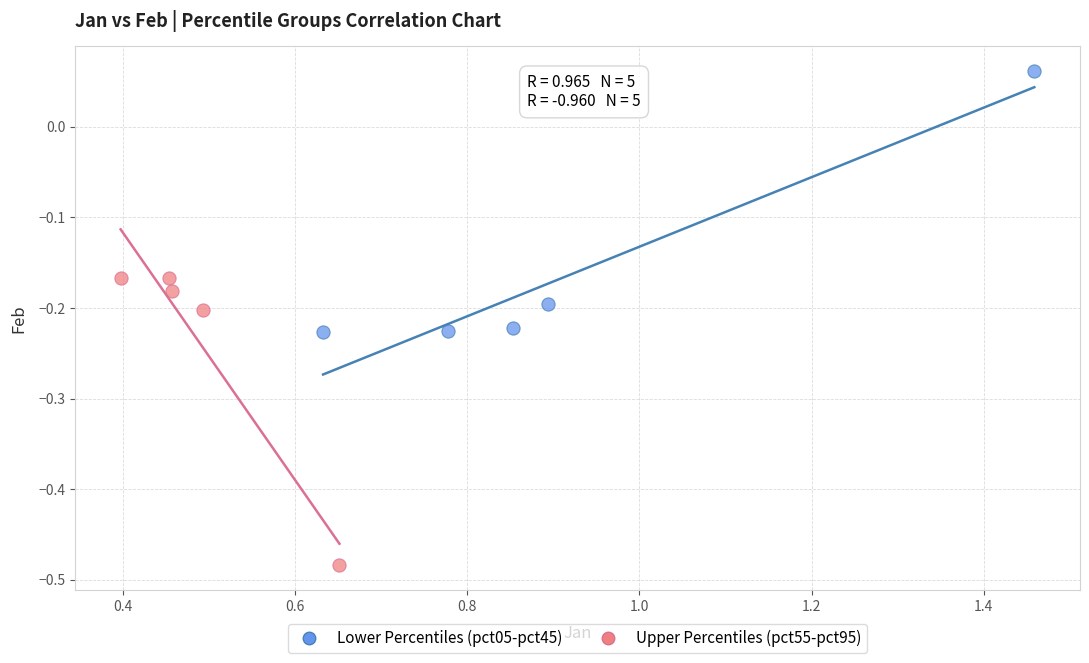

Which series reaches the maximum Y coordinate?

Lower Percentiles (pct05-pct45)